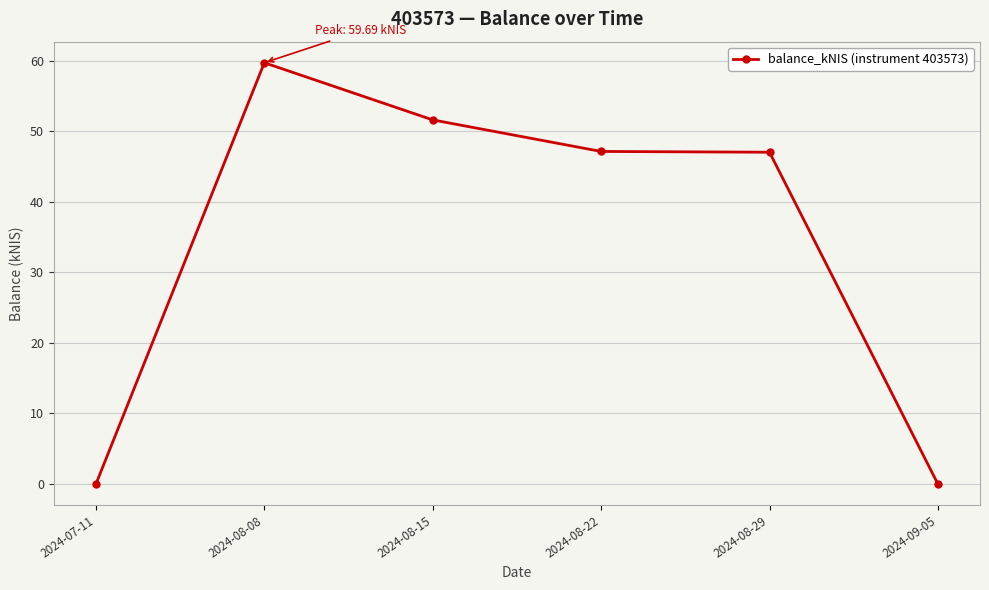

How many data points does each series have?

6